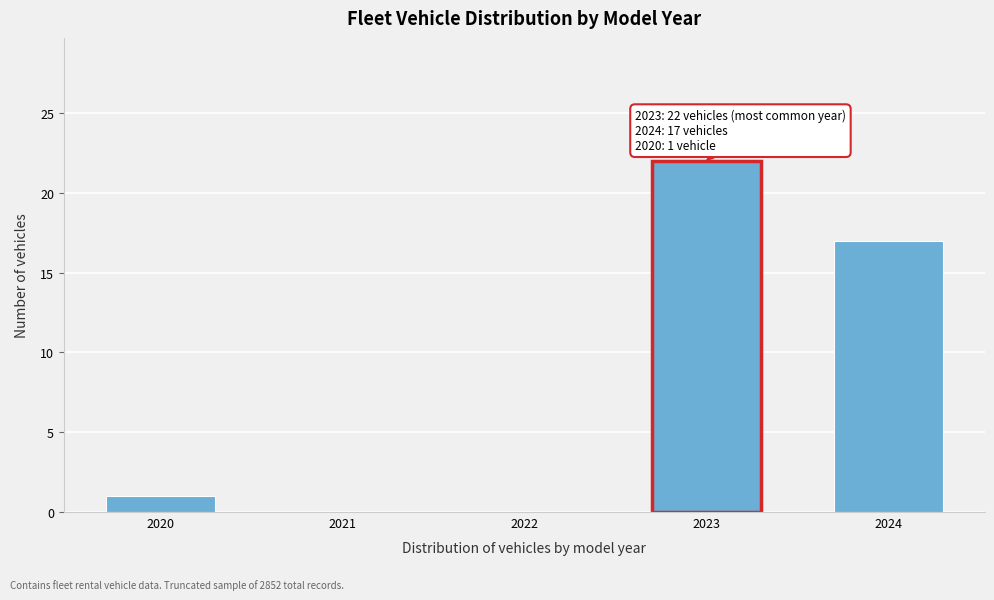

Reading right to left, extract all data points from this chart.

2024=17	2023=22	2022=0	2021=0	2020=1